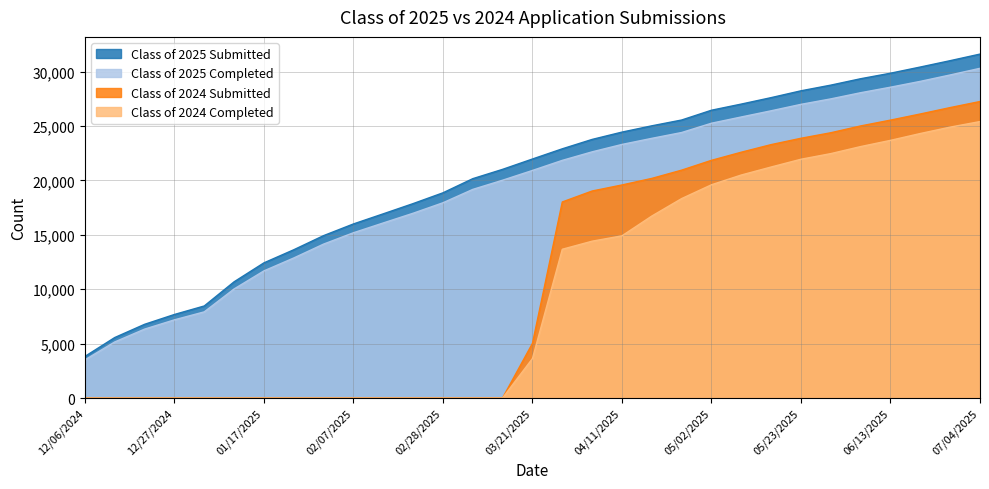

Which series has the largest total across all categories?

Class of 2025 Submitted